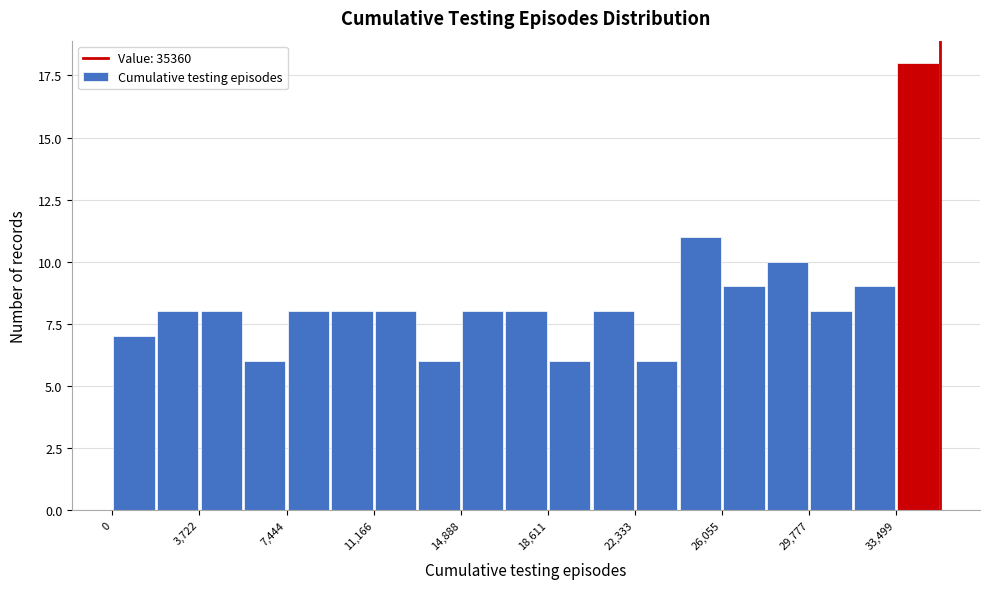

Read against the x-axis, roughly where is the centre of the tallest bar?

34500